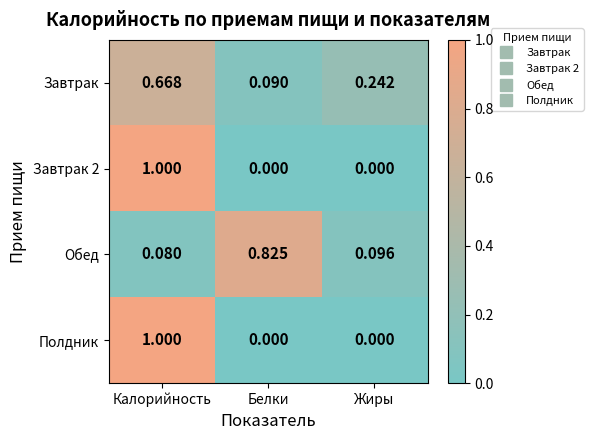

List the labels in order of Завтрак value, largest first.

Калорийность, Жиры, Белки